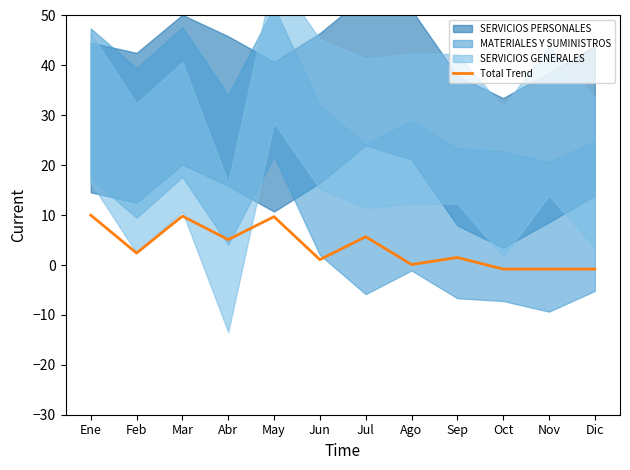

Is it true that the value at Jul is 5.7?

True